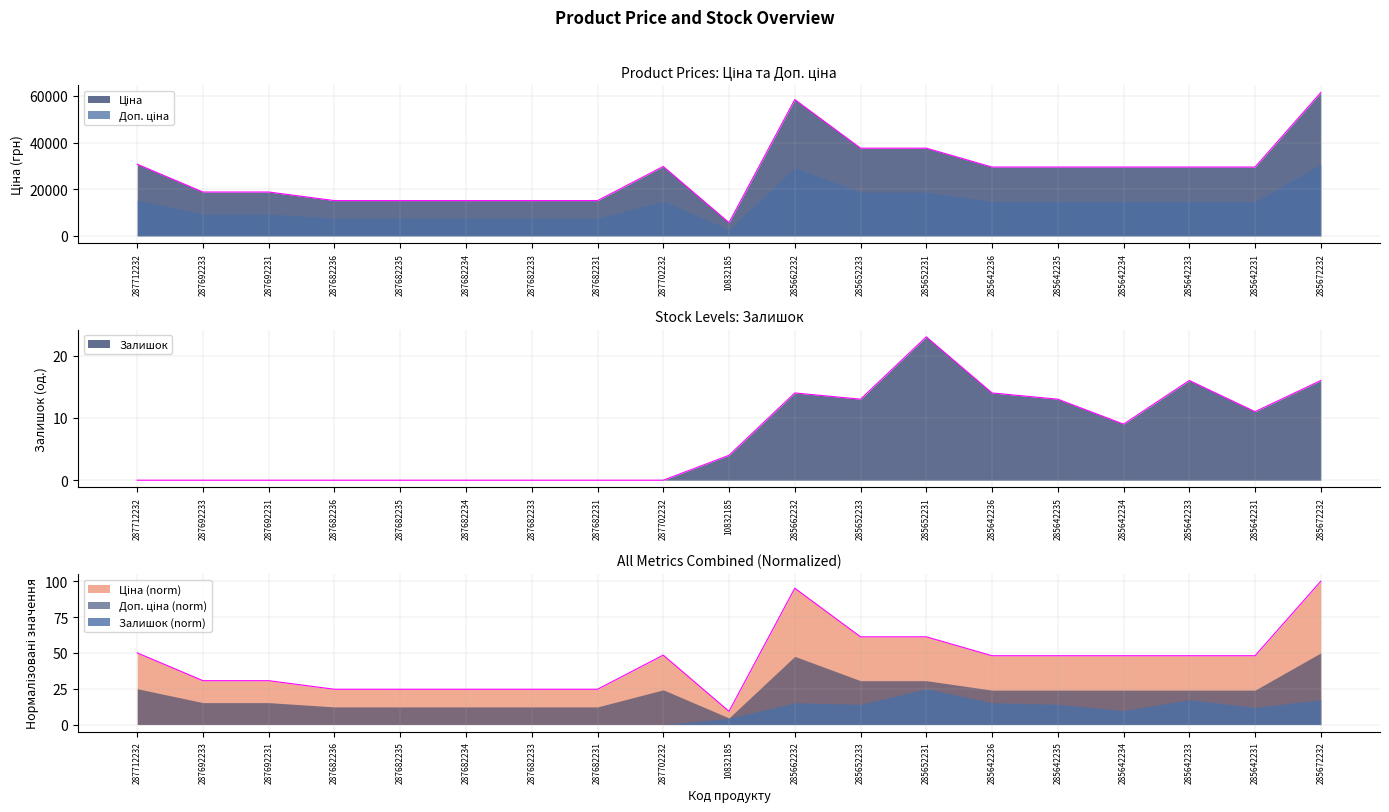

How many data points does each series have?

19